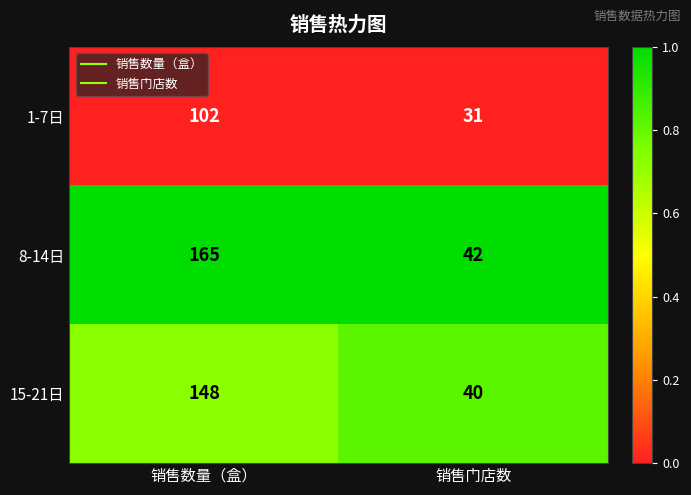

Which series changed the most between 销售数量（盒） and 销售门店数?

8-14日